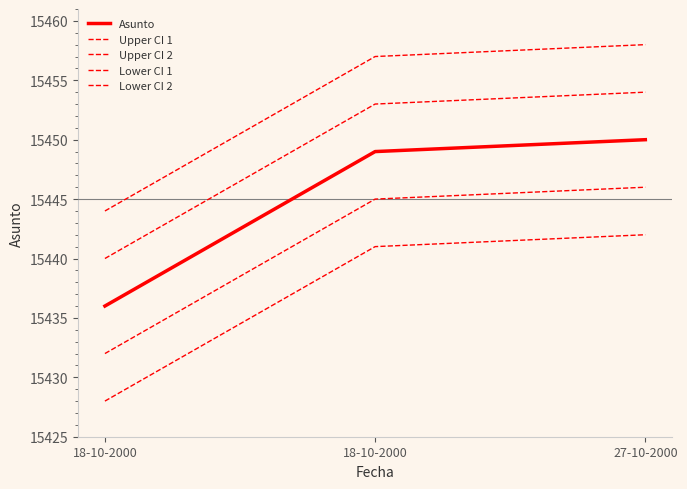

Is this an area chart (filled region under the line)?

No